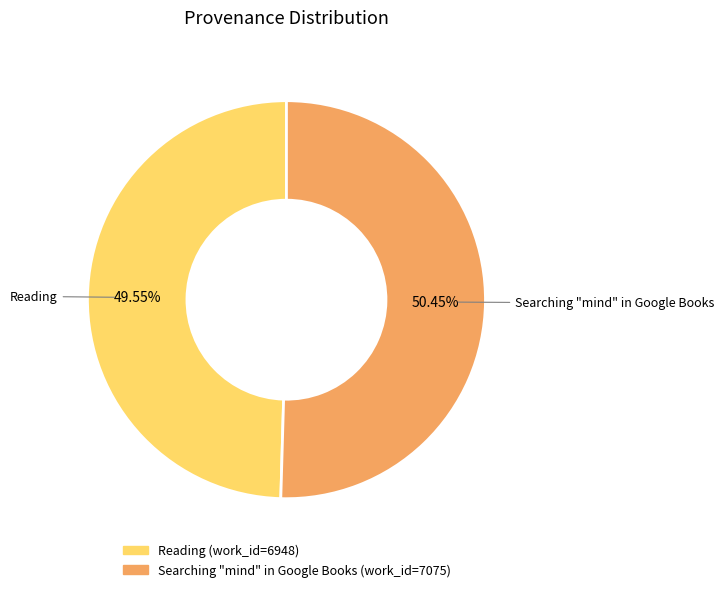

Does any single category account for the majority?

Yes